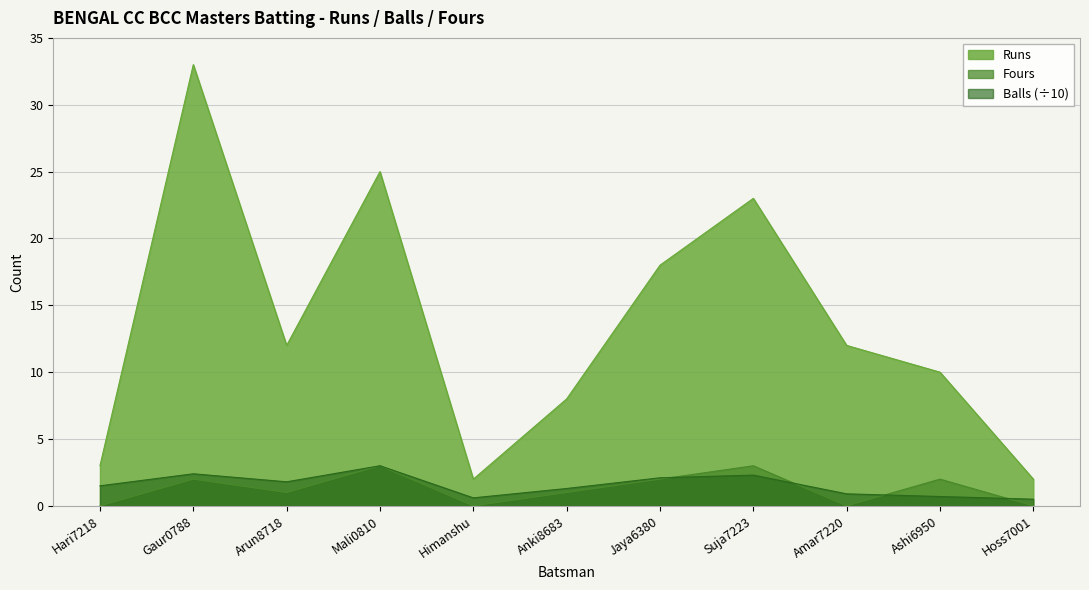

True or false: Fours and Runs intersect in this chart.

False